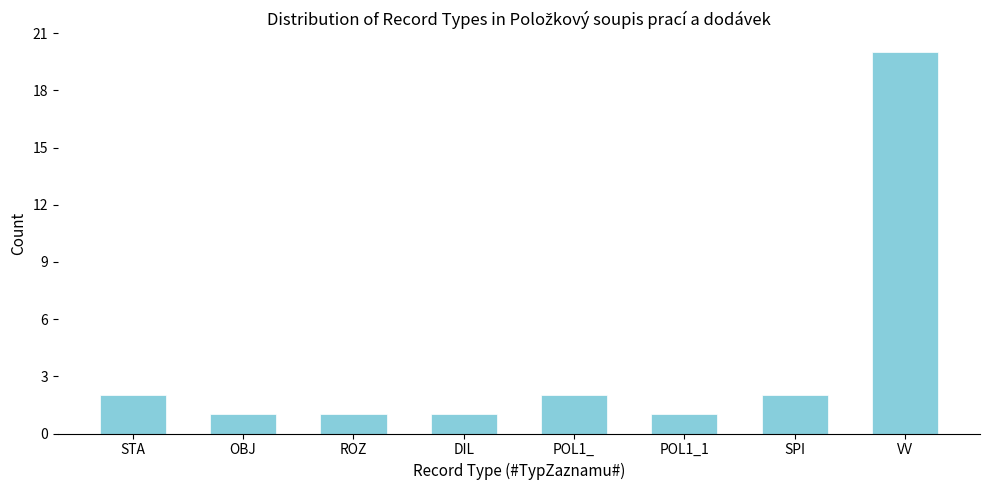

Reading left to right, list all the values displayed in this chart.

STA=2	OBJ=1	ROZ=1	DIL=1	POL1_=2	POL1_1=1	SPI=2	VV=20